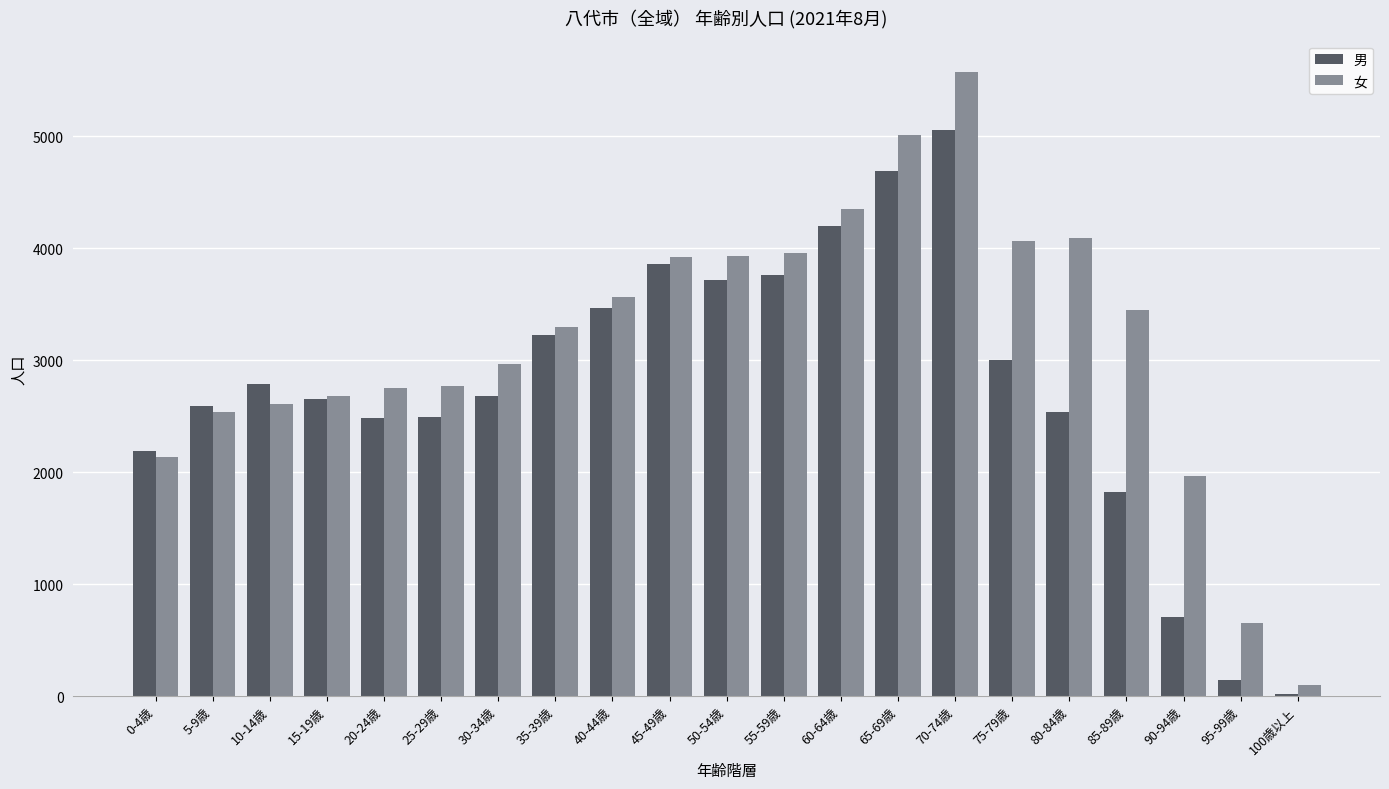

True or false: 女 has a value of 1964 at 90-94歳.

True